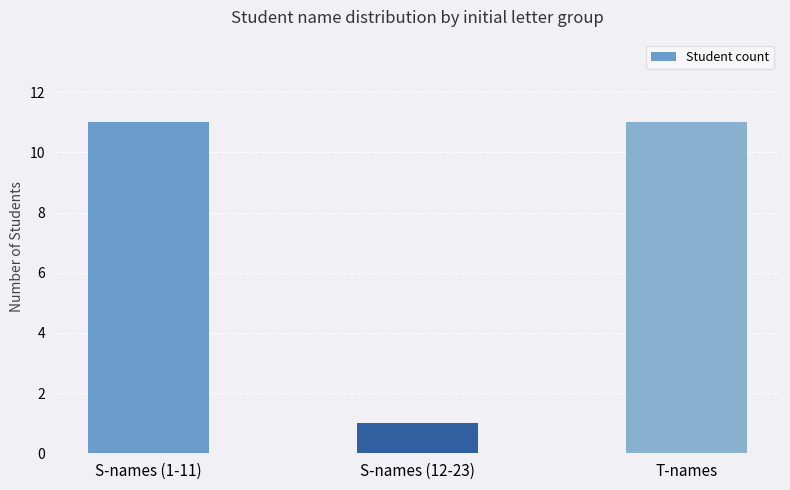

What is the sum of the values at T-names and S-names (1-11)?

22